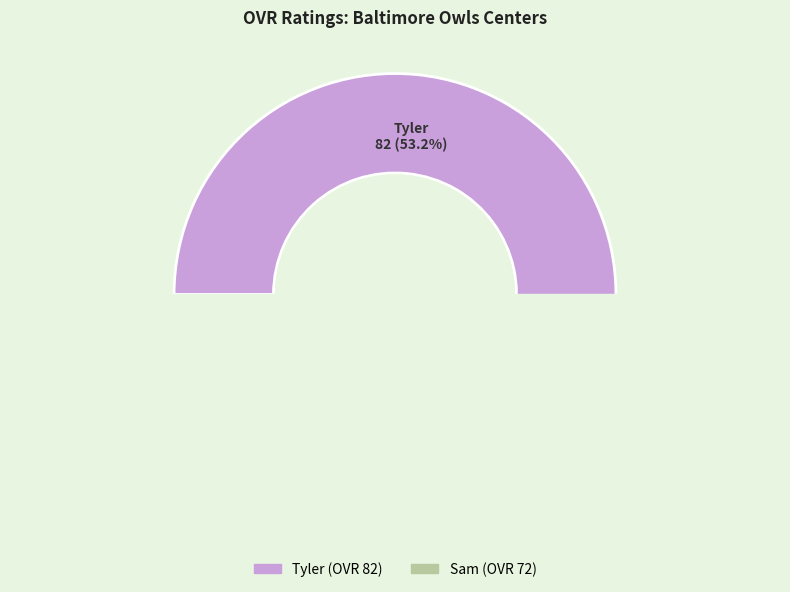

Is Sam the majority of the pie?

No